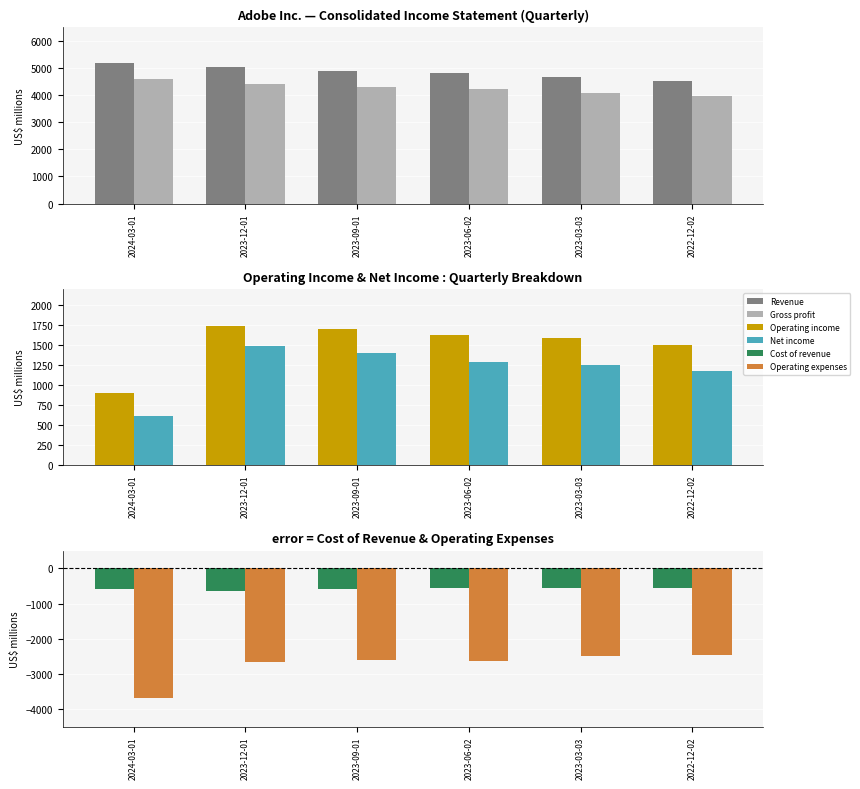

How many groups of bars are there?

6